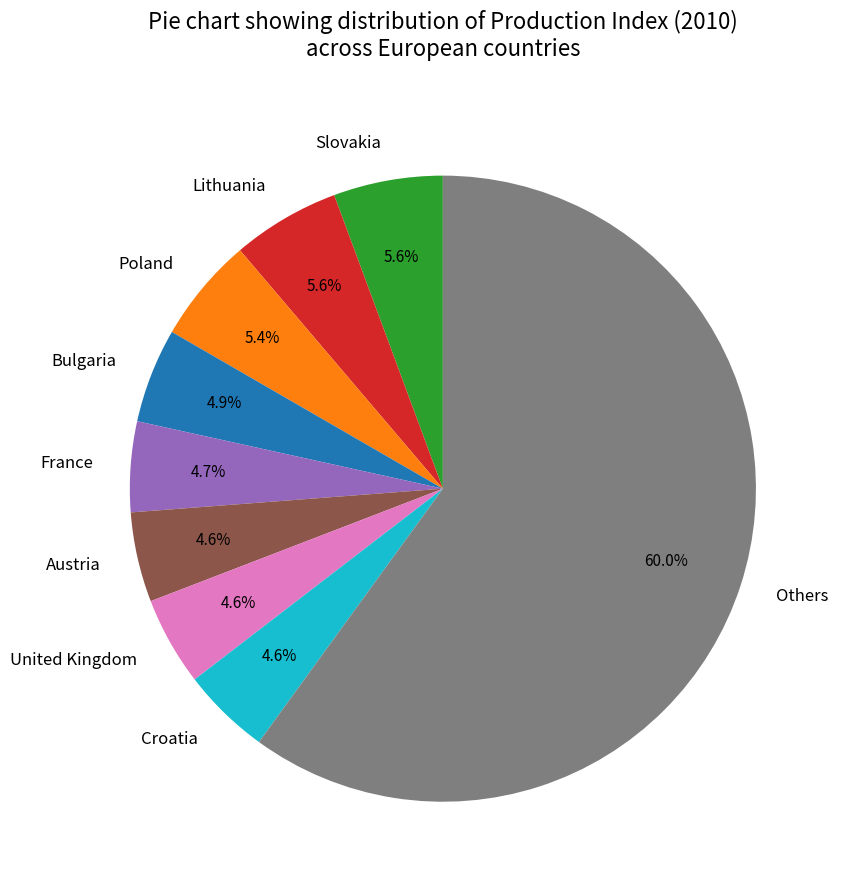

Approximately how many times larger is the value at France compared to Lithuania?

0.8